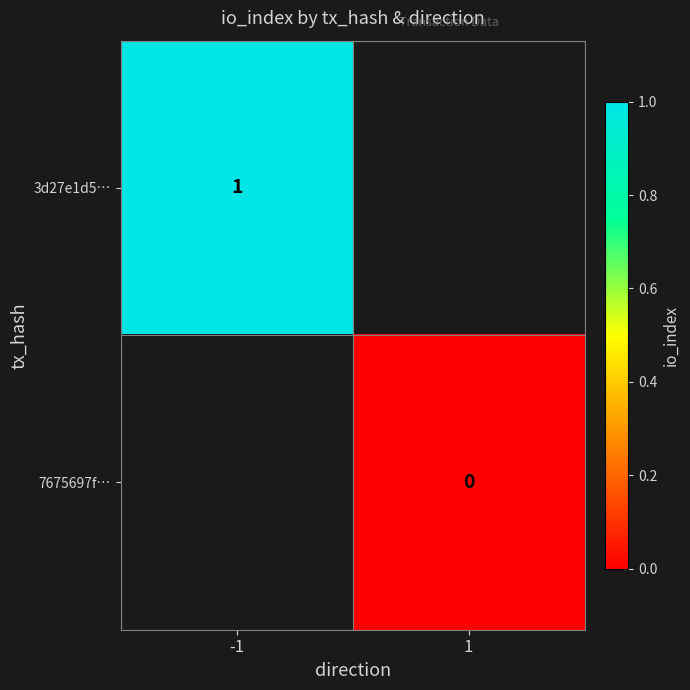

The 3d27e1d5… series shows 0 at -1. True or false?

False